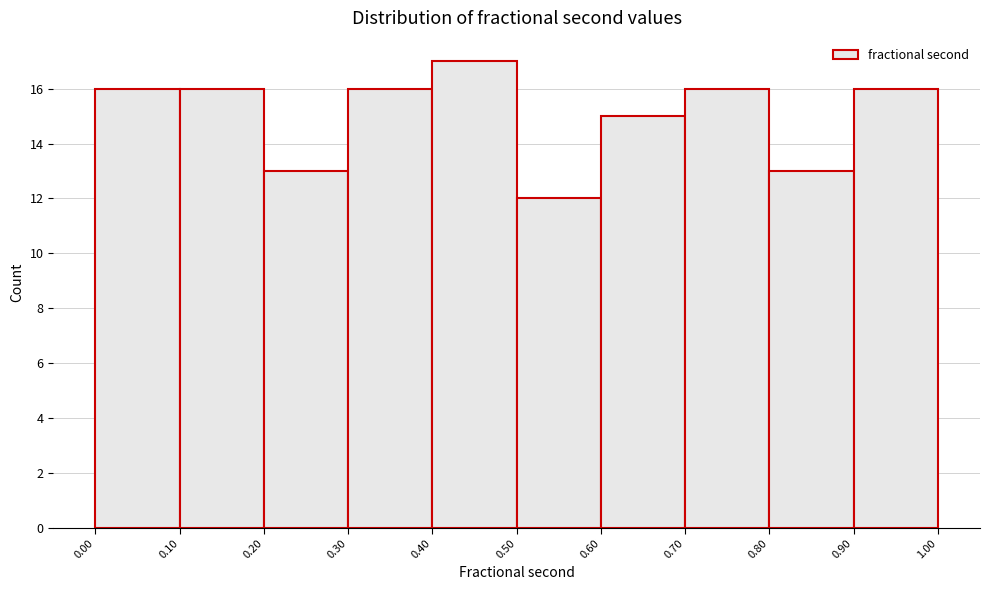

Reading left to right, list every bar in this chart as the range it spans on the x-axis followed by its height. The values are not printed on the chart, so give them approximately, as read against the axis.

0.00 to 0.10: 16
0.10 to 0.20: 16
0.20 to 0.30: 13
0.30 to 0.40: 16
0.40 to 0.50: 17
0.50 to 0.60: 12
0.60 to 0.70: 15
0.70 to 0.80: 16
0.80 to 0.90: 13
0.90 to 1.00: 16